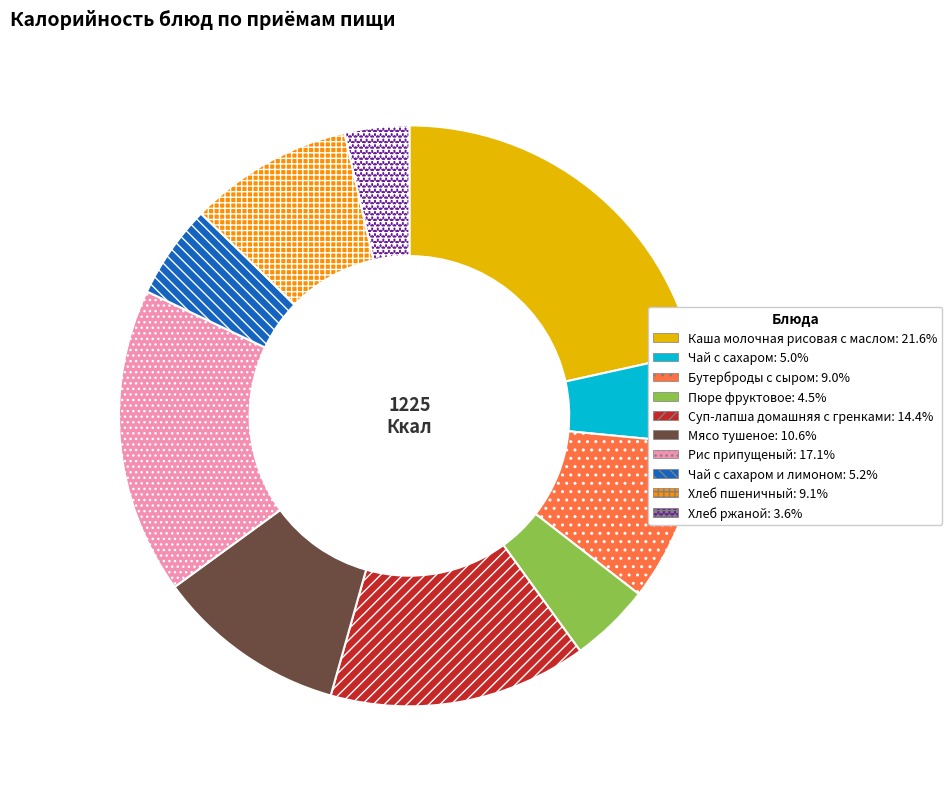

Is there any slice that represents more than half of the pie?

No